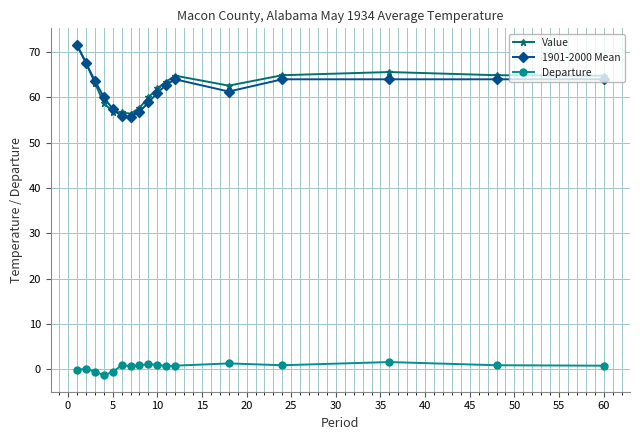

True or false: Departure has more than 1 points higher than both neighbors.

True